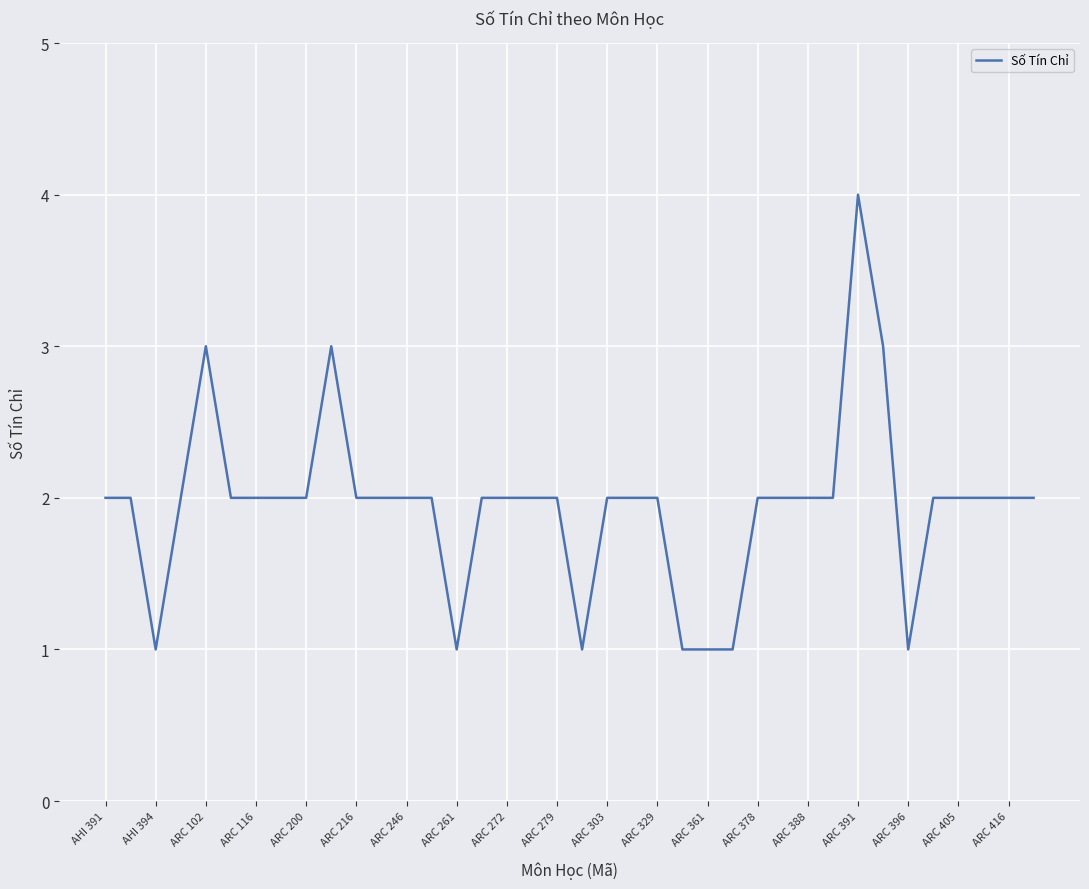

How many values are between 2 and 3?

30